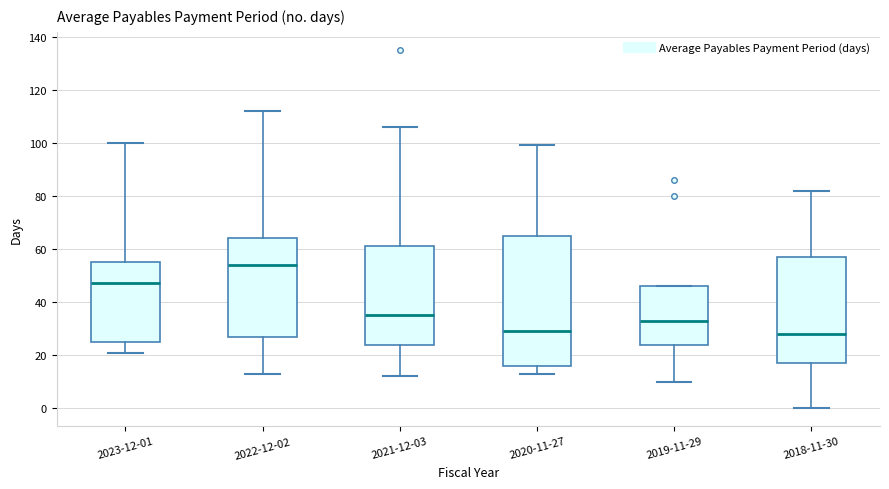

Which box is the tallest, from its lower edge to its upper edge?

2020-11-27